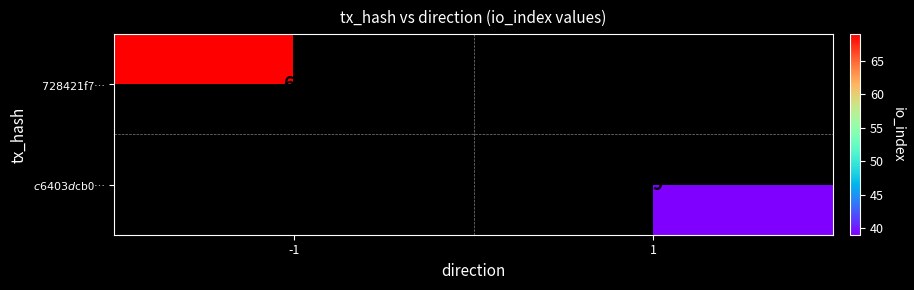

What is the greatest value displayed?

69.0